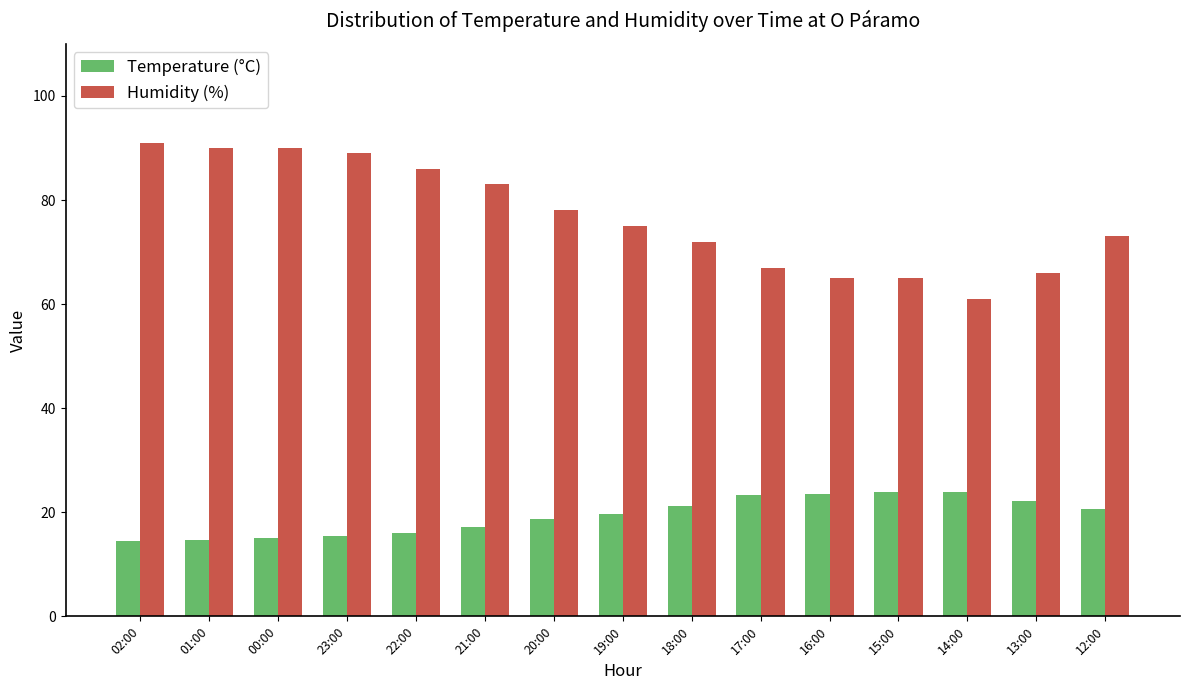

Is the value of Temperature (°C) at 22:00 greater than the value of Humidity (%) at 18:00?

No